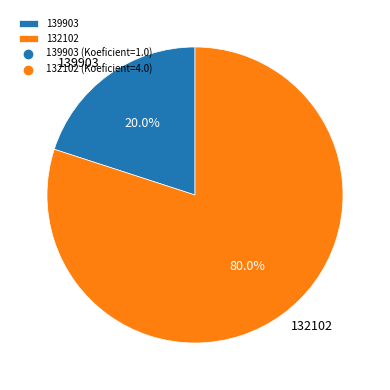

Is 139903 the majority of the pie?

No